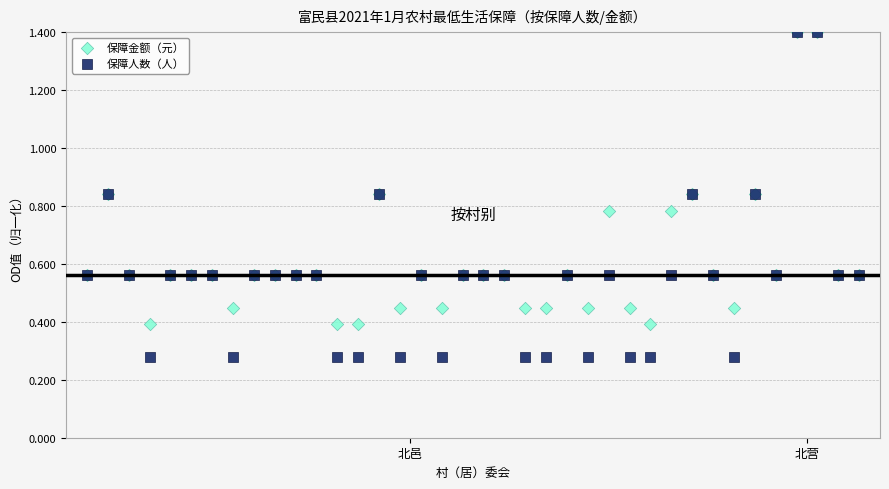

What are all the series names shown in the legend?

保障金额（元）, 保障人数（人）